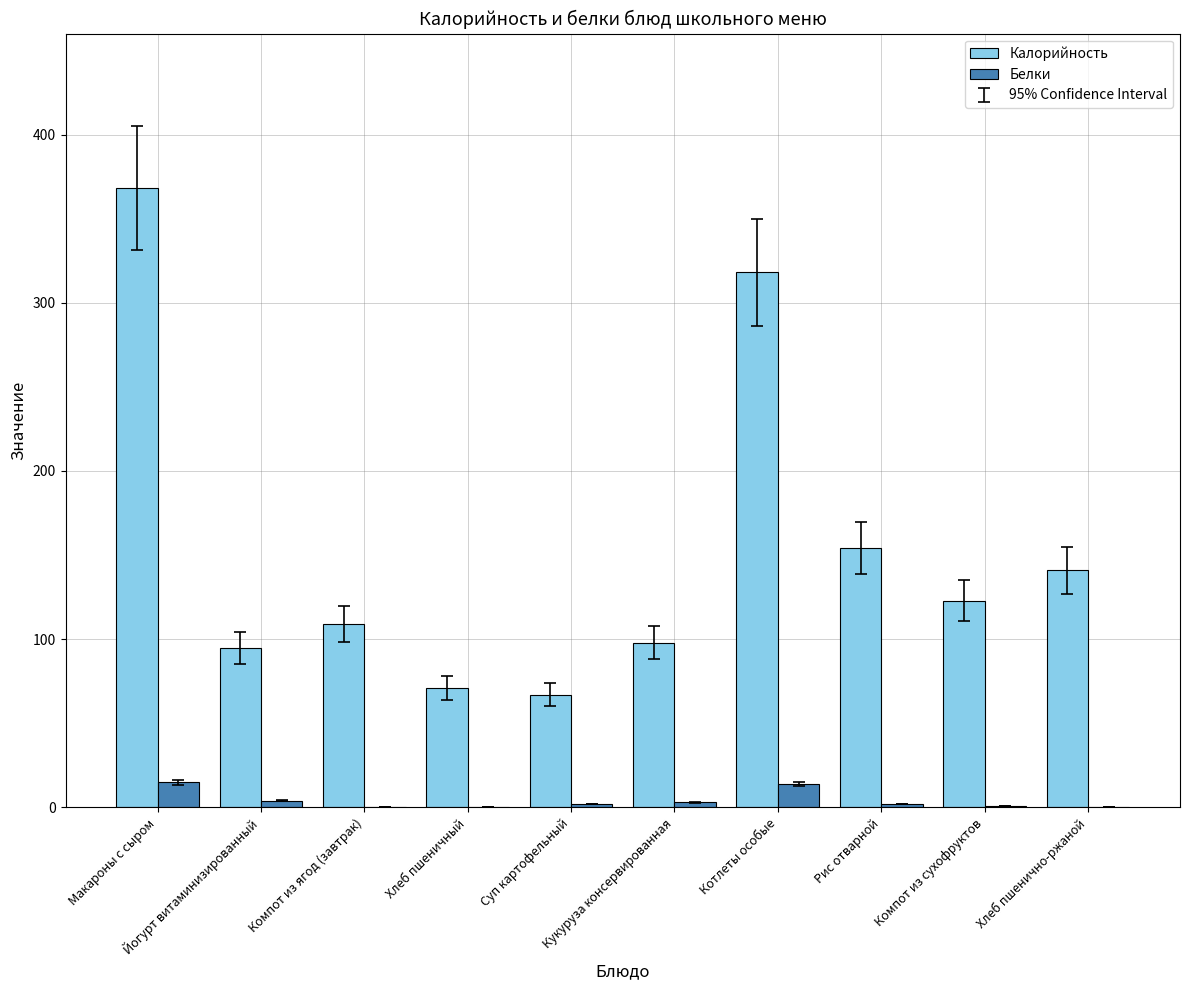

Is it true that Калорийность equals 318 at Котлеты особые?

True